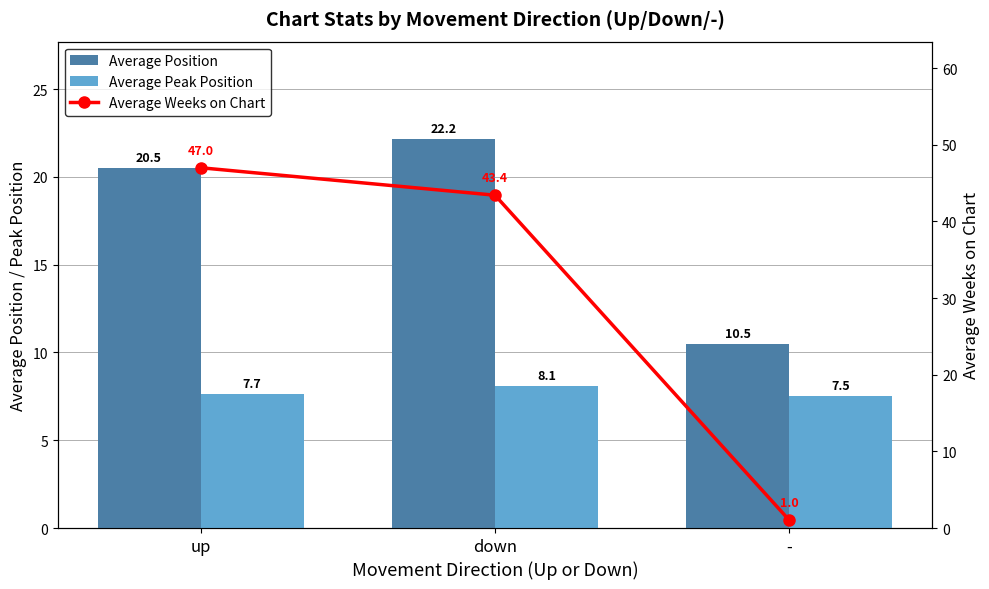

Rank the categories by Average Position value from lowest to highest.

-, up, down